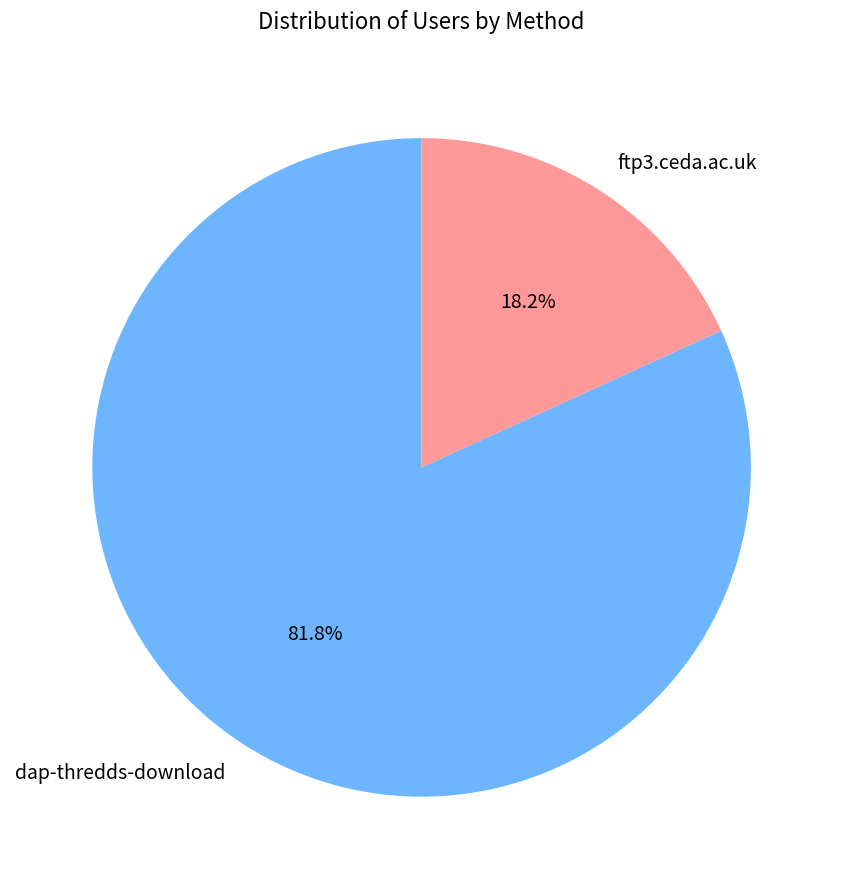

What is the largest slice in the pie chart?

dap-thredds-download